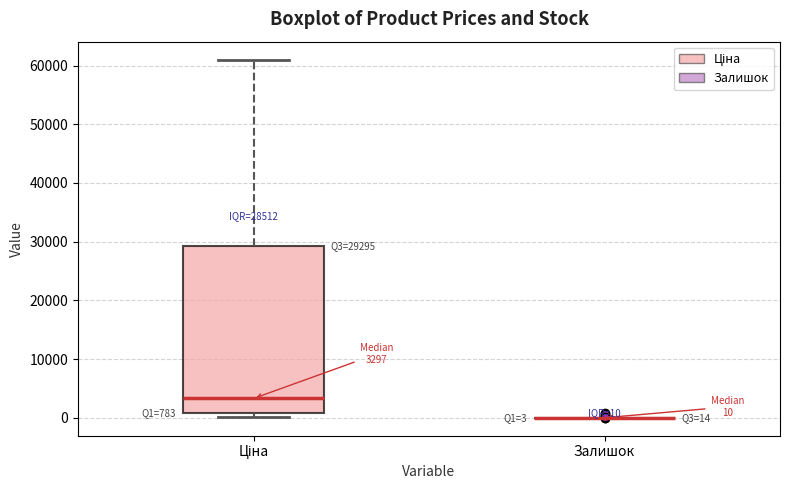

Comparing the boxes themselves (not the whiskers), which one is the tallest?

Ціна